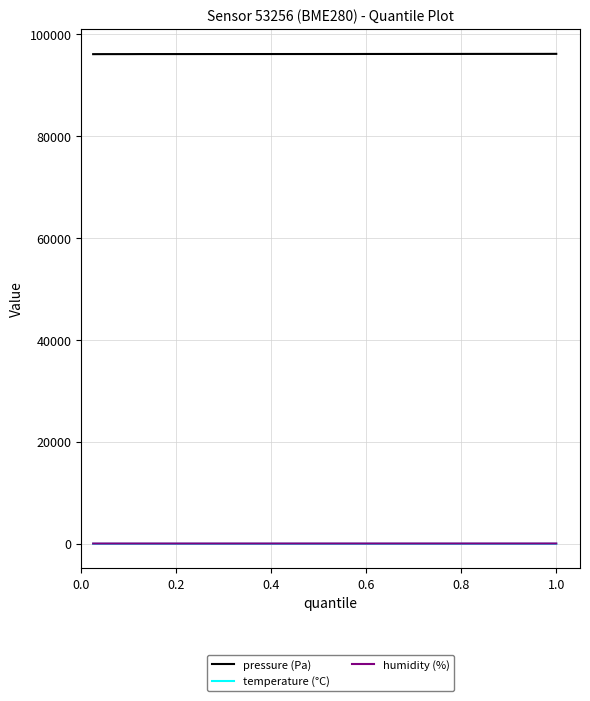

True or false: humidity (%) and pressure (Pa) cross at least once.

False